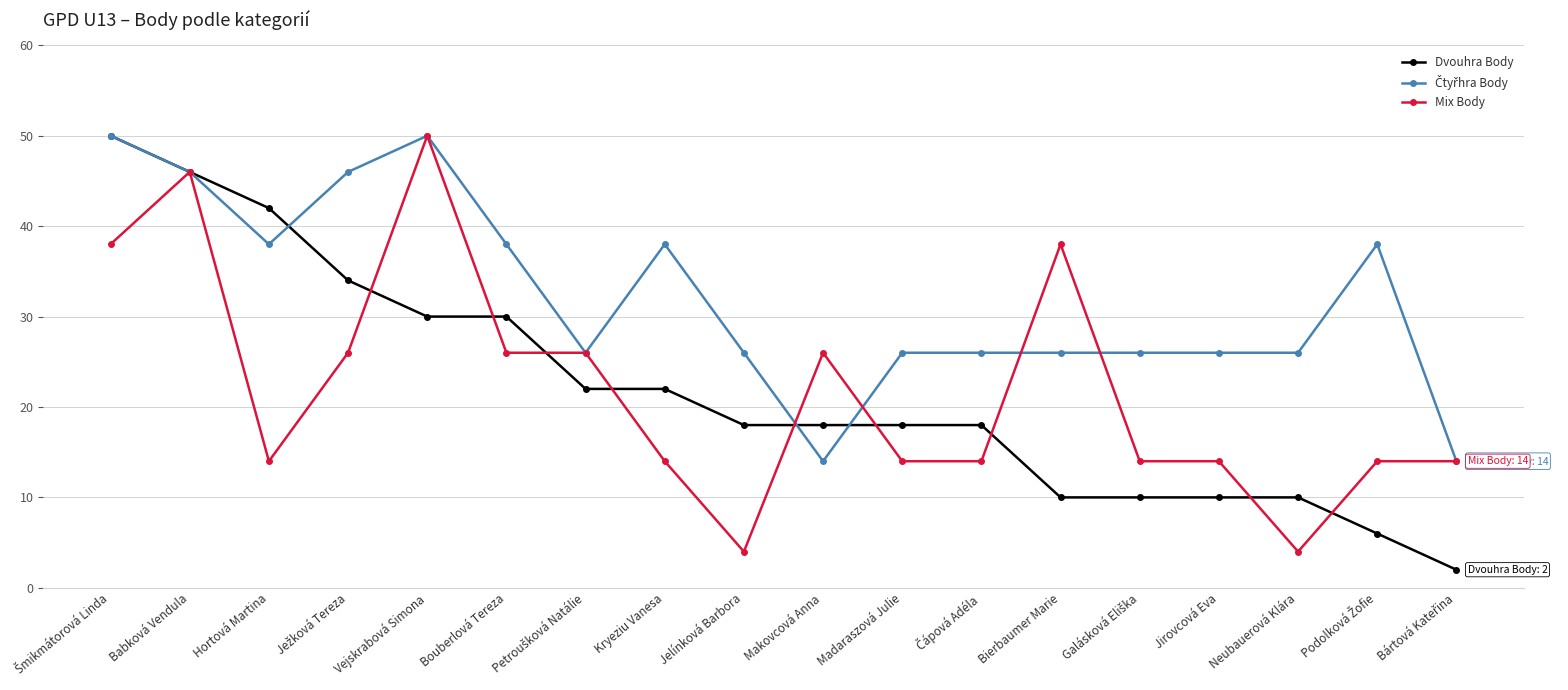

What position from the left is Neubauerová Klára?

16